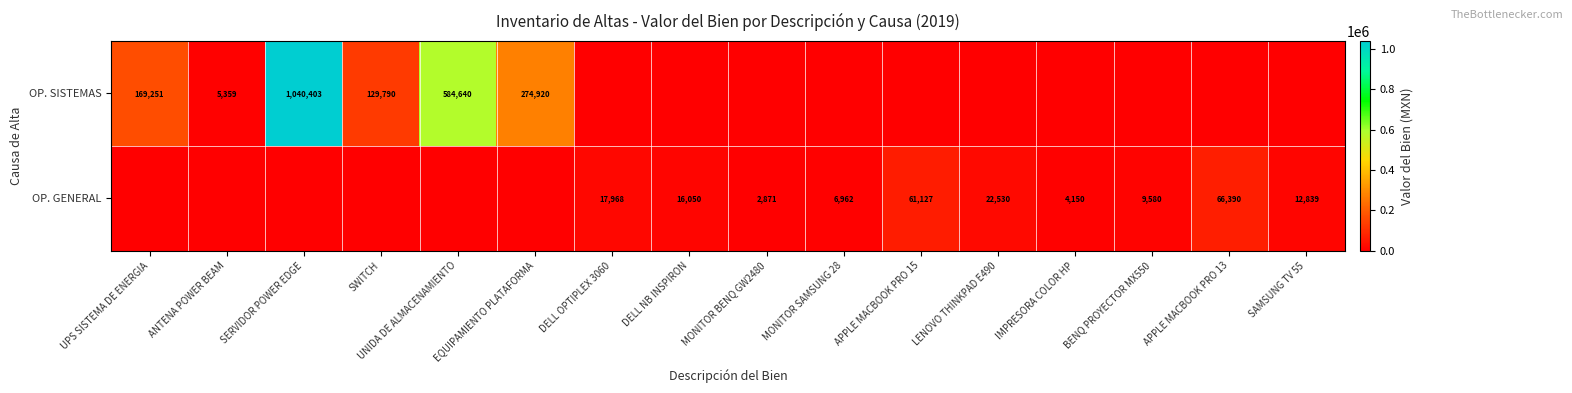

The value of OP. GENERAL at IMPRESORA COLOR HP is 1413.2. True or false?

False